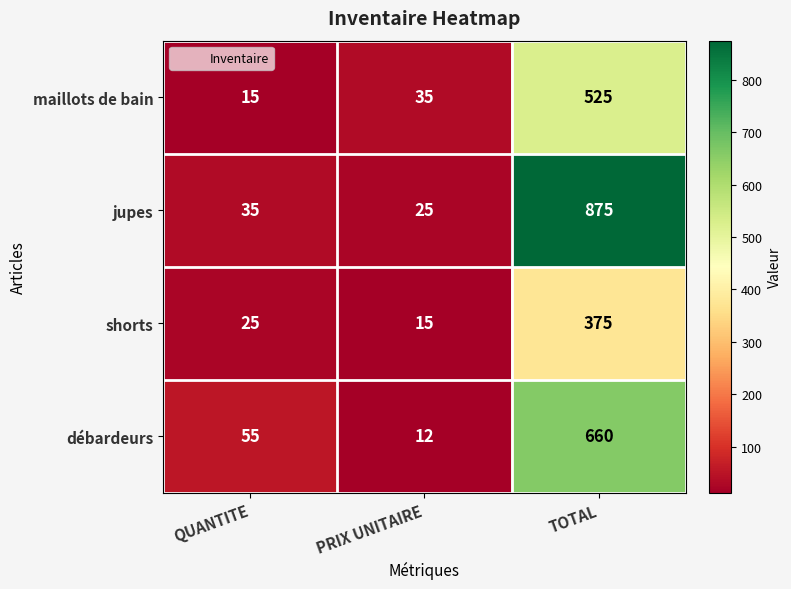

What is the approximate value of maillots de bain at TOTAL, to the nearest 100?

500